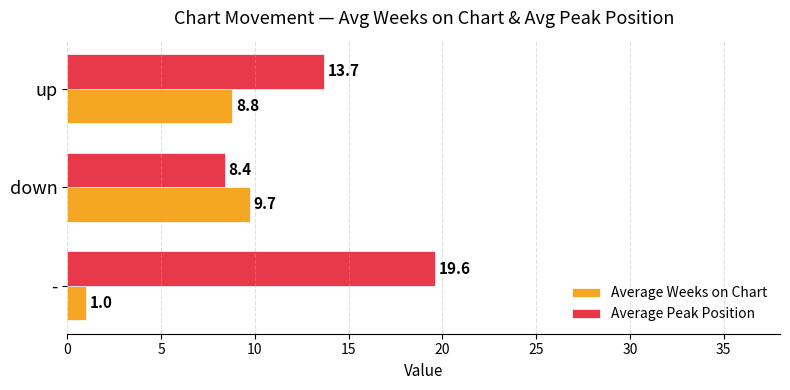

At how many categories does at least one series exceed 2?

3